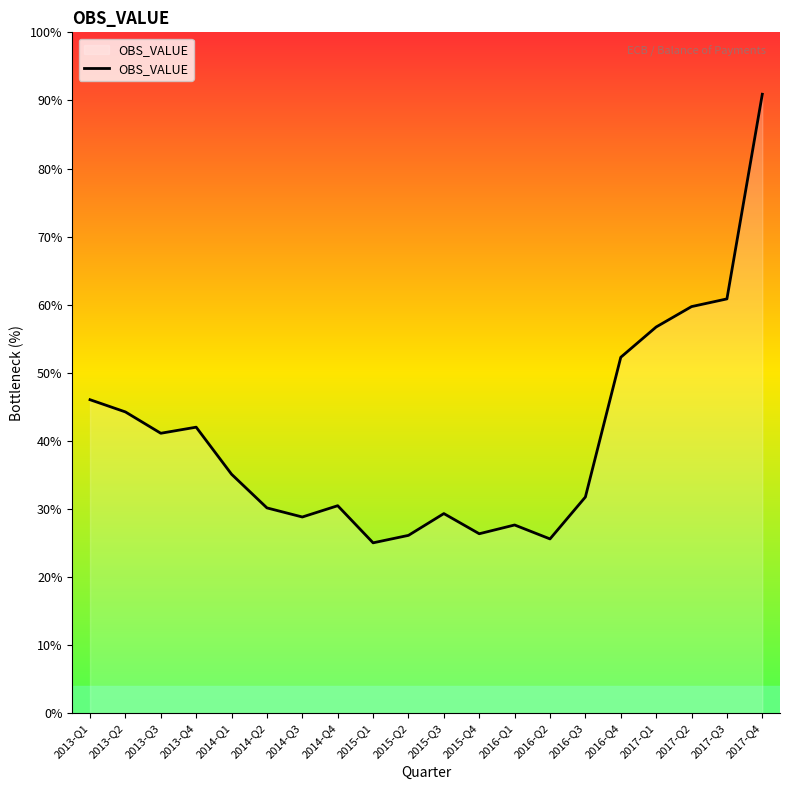

Does the chart have visible grid lines?

No